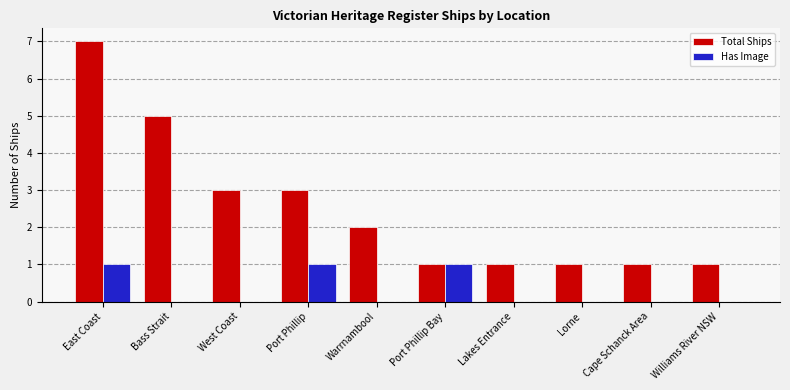

Reading left to right, extract all data points from this chart.

Total Ships: 7	5	3	3	2	1	1	1	1	1
Has Image: 1	0	0	1	0	1	0	0	0	0